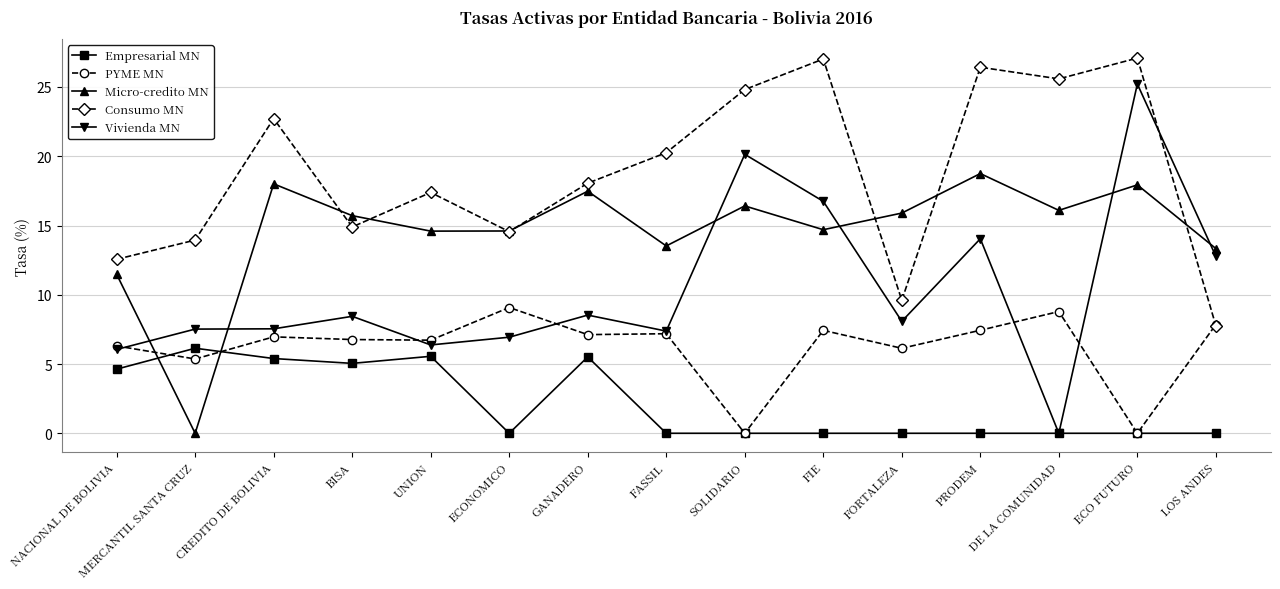

List the series in order of their overall mean, highest first.

Consumo MN, Micro-credito MN, Vivienda MN, PYME MN, Empresarial MN